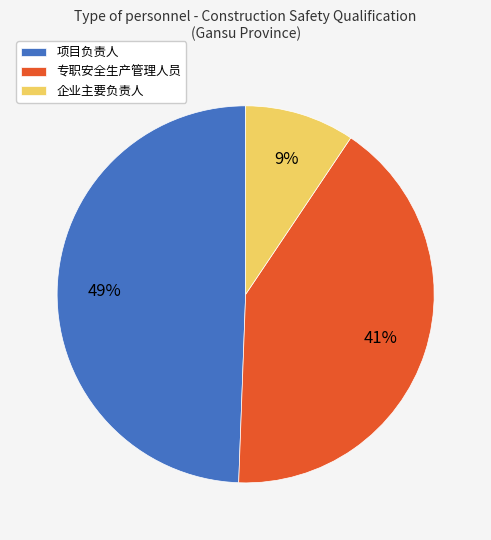

Is it true that 企业主要负责人 is 9% of the pie?

True